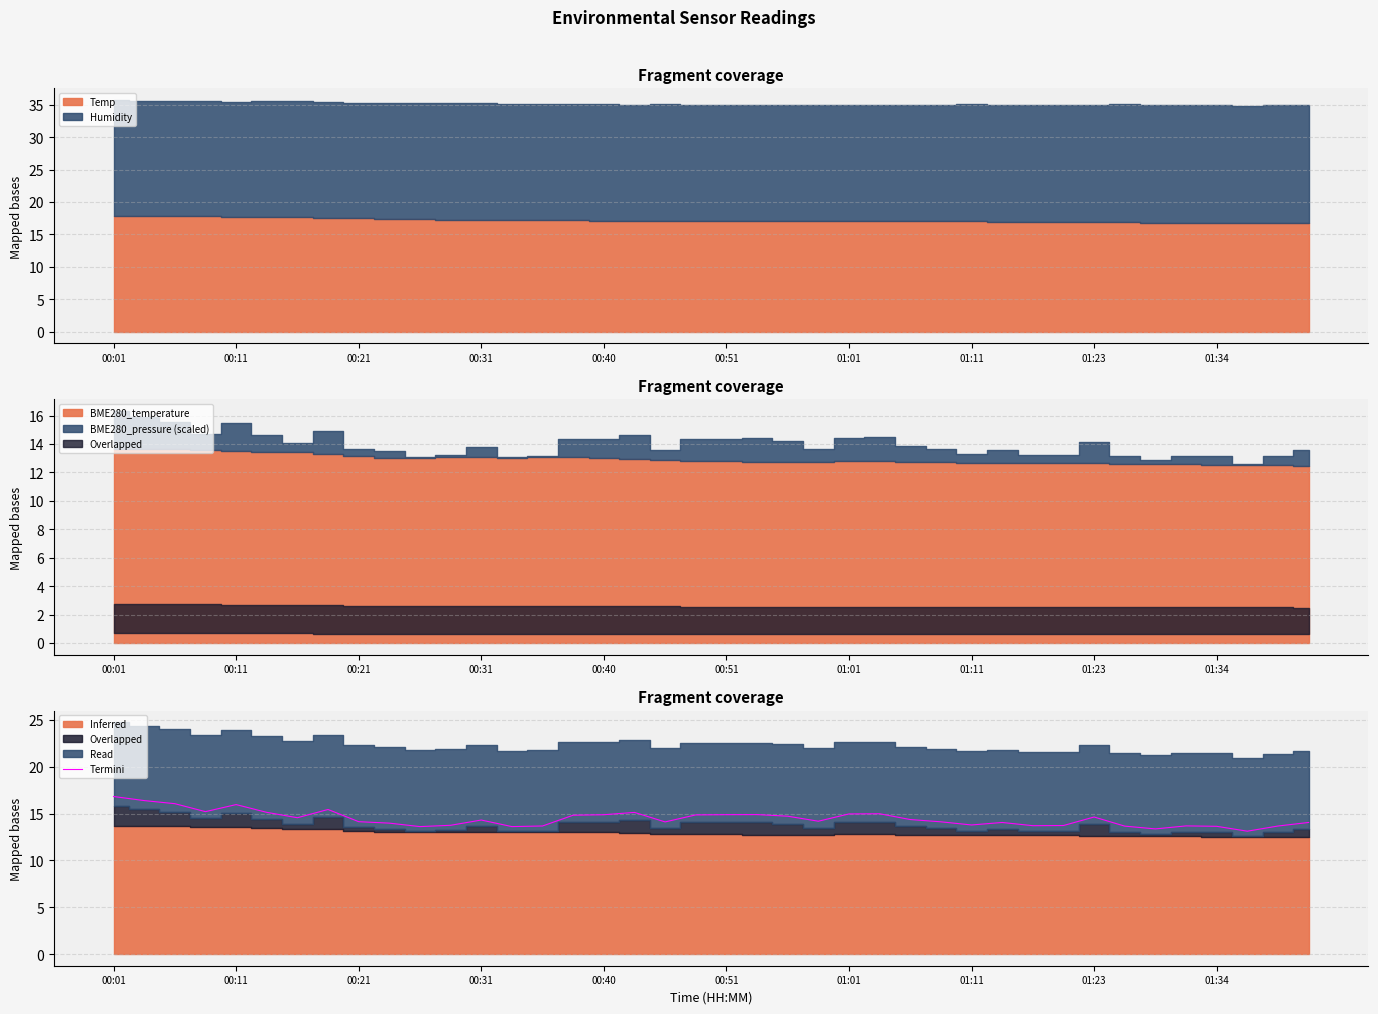

What is the smallest value displayed?

13.1